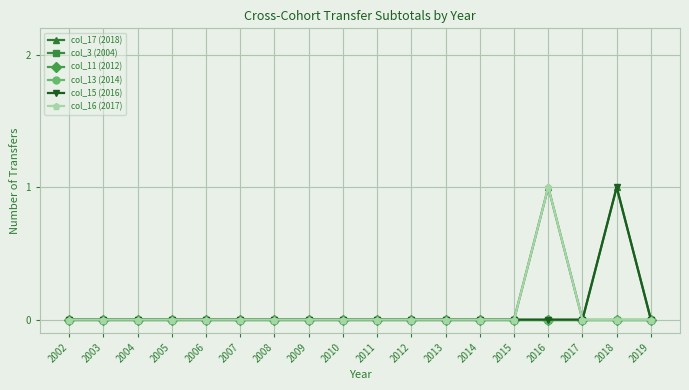

How many col_17 (2018) values are between 0 and 1?

18